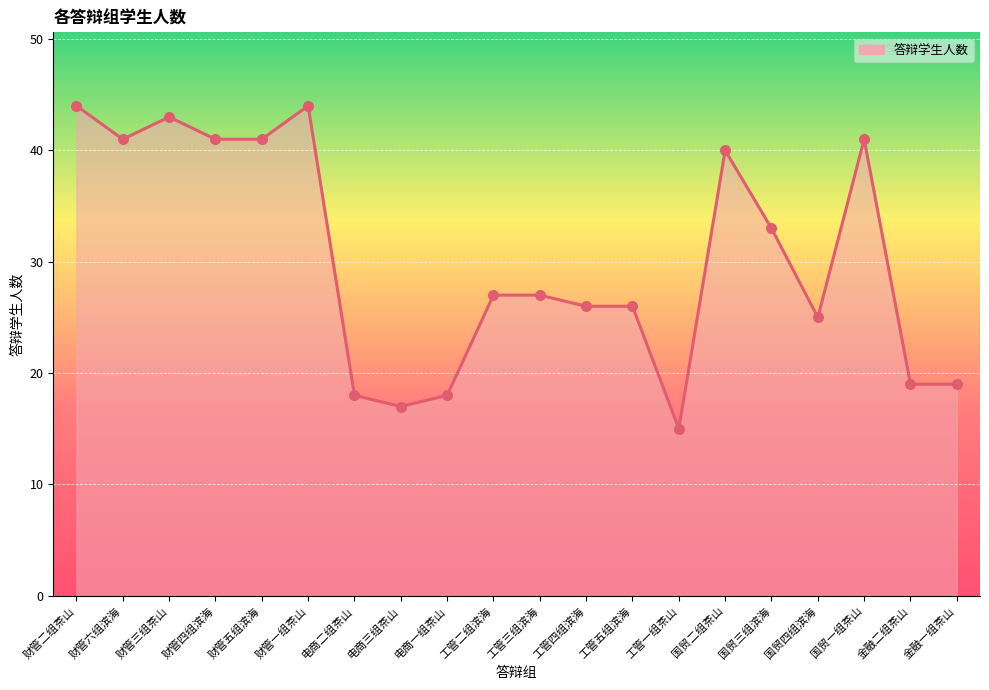

What is the change in value from 财管一组茶山 to 金融二组茶山?

-25